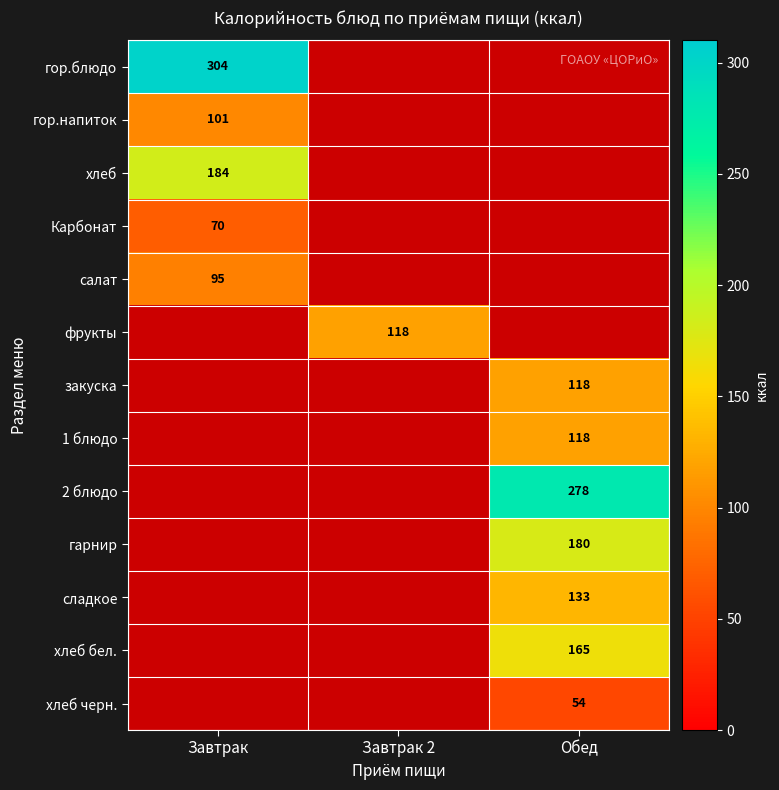

Is the value of сладкое at Обед greater than the value of хлеб бел. at Обед?

No